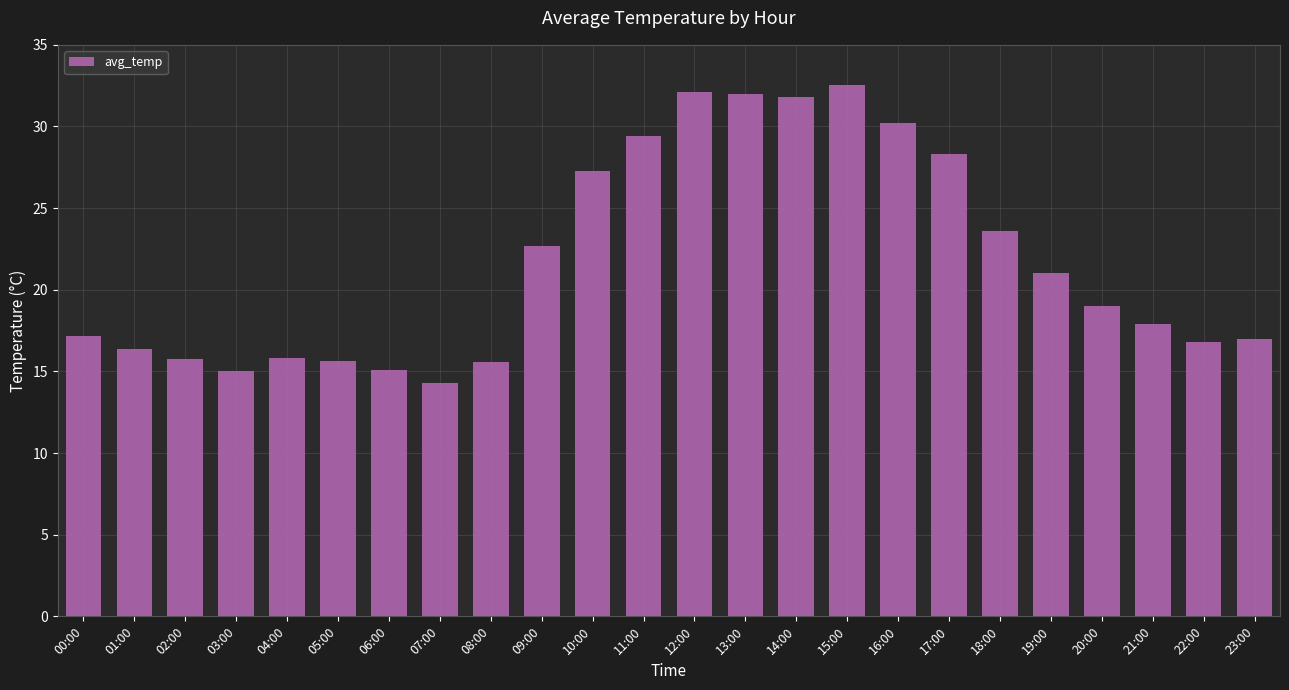

The chart shows a value of 19.0 at 20:00. True or false?

True